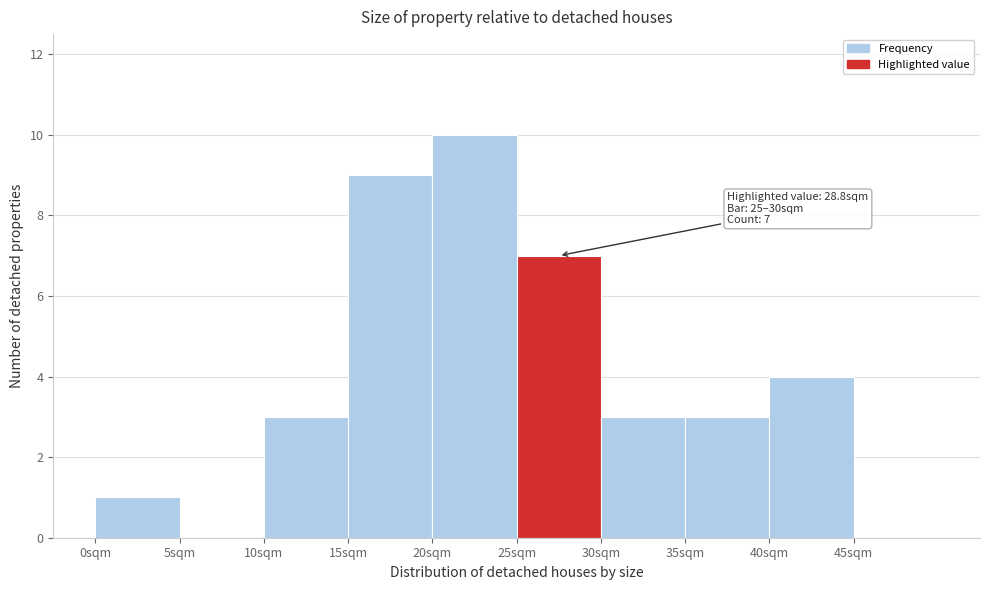

Which range on the x-axis has the tallest bar?

20 to 25